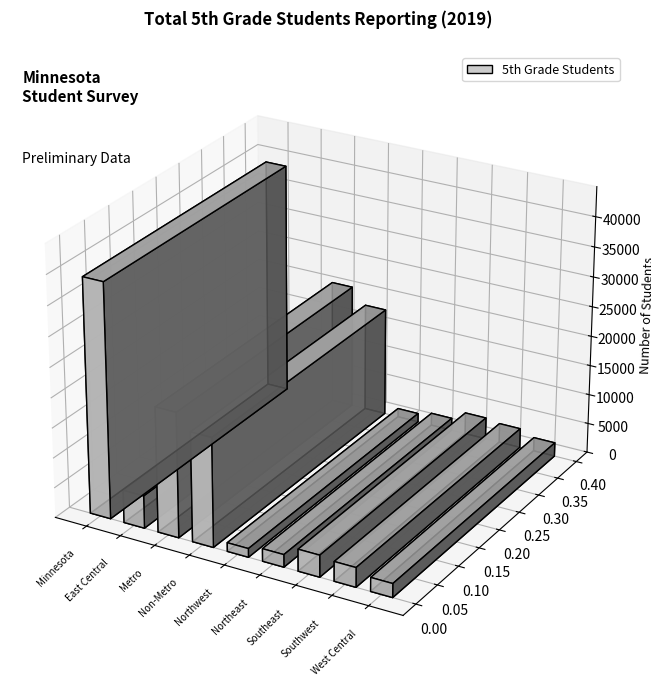

Between Southwest and Minnesota, which is larger?

Minnesota